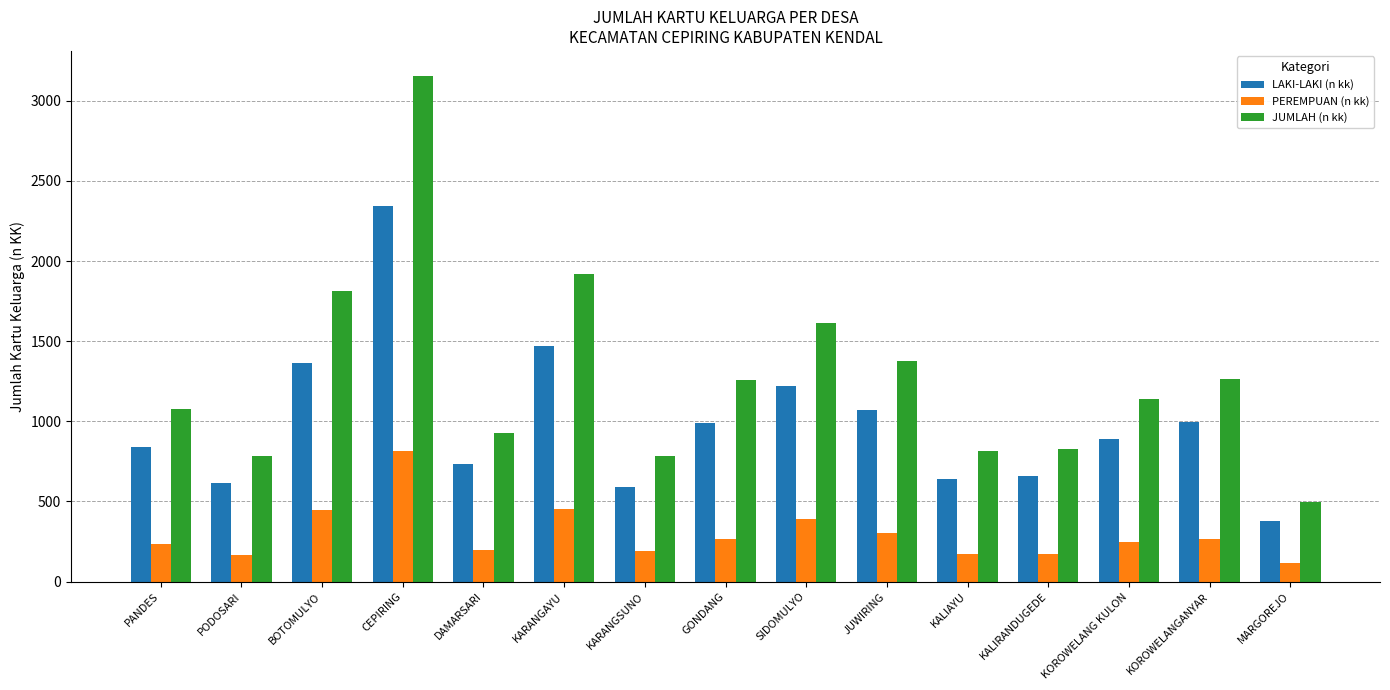

How many groups of bars are there?

15